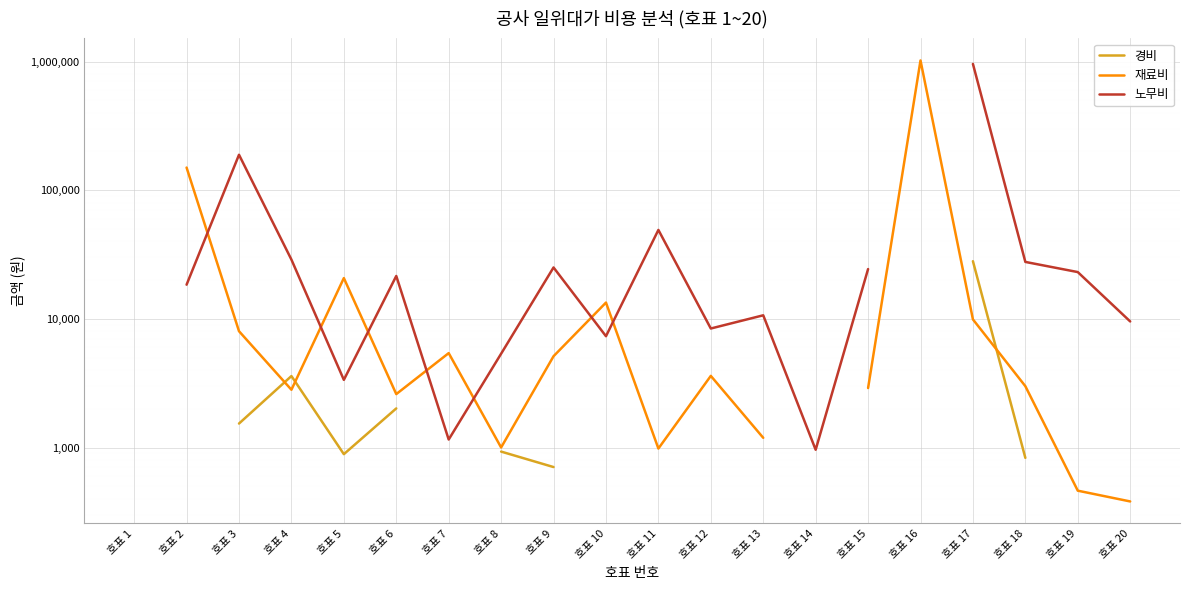

The value of 재료비 at 호표 9 is 9092.5. True or false?

False